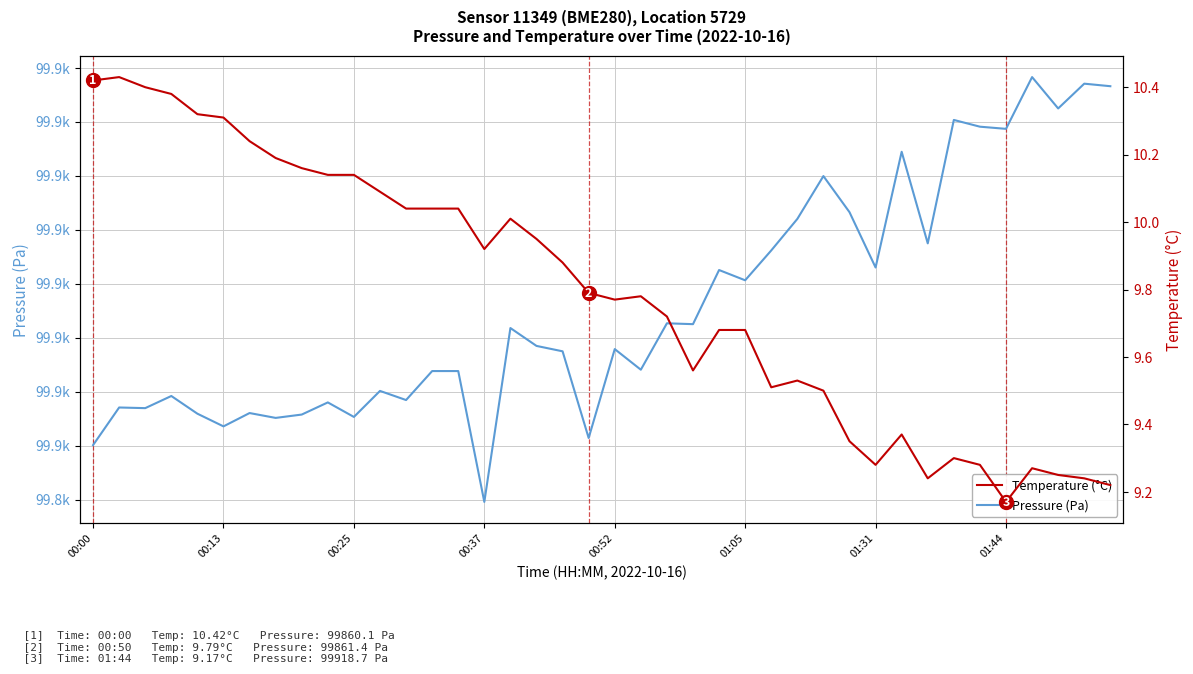

How many lines are shown in the chart?

2